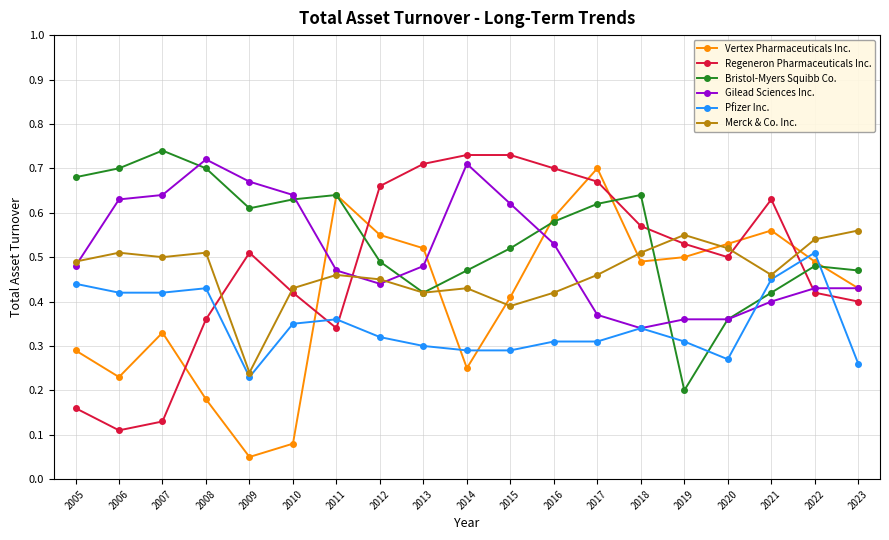

True or false: Pfizer Inc. and Regeneron Pharmaceuticals Inc. cross at least once.

True